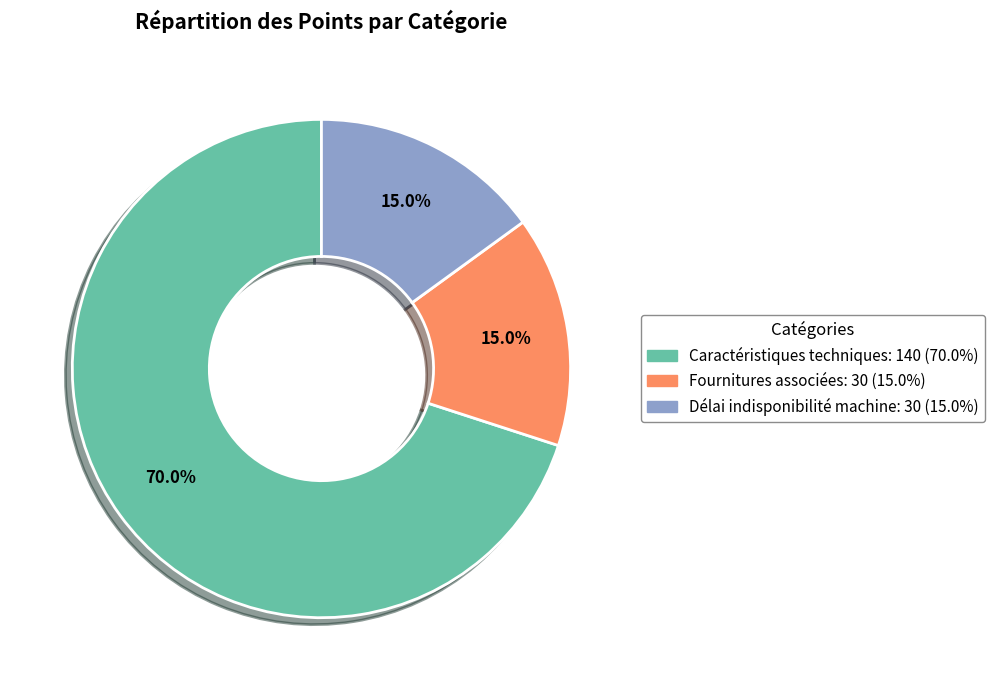

Does any single category account for the majority?

Yes